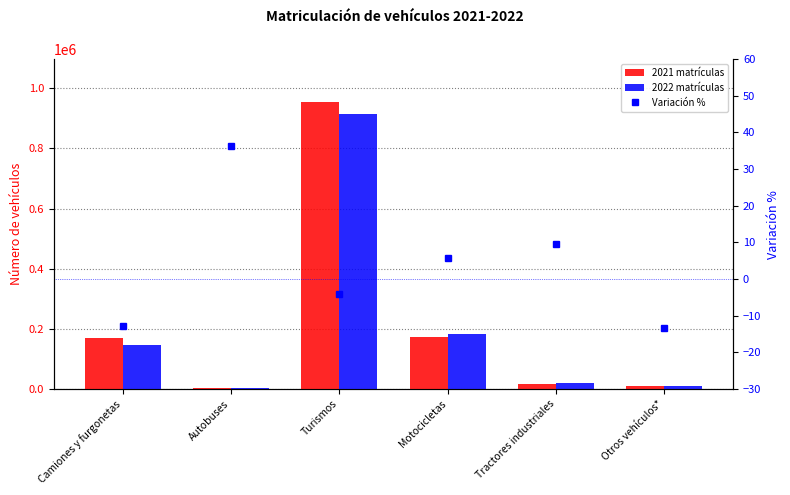

What is the change in value from Autobuses to Tractores industriales?

-26.8